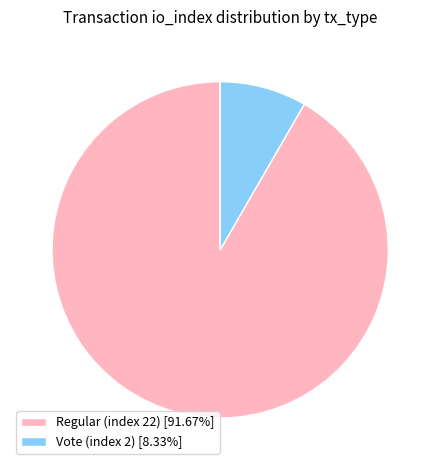

Rank the categories by value from lowest to highest.

Vote (index 2), Regular (index 22)